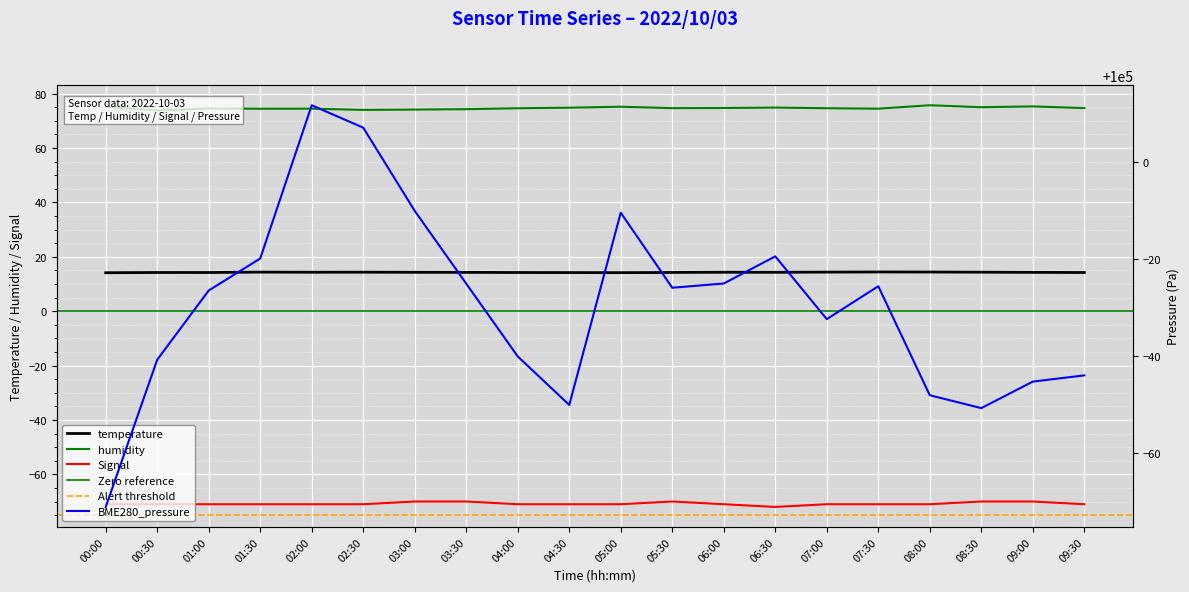

What is the difference between the maximum and minimum values in the BME280_temperature series?

0.3